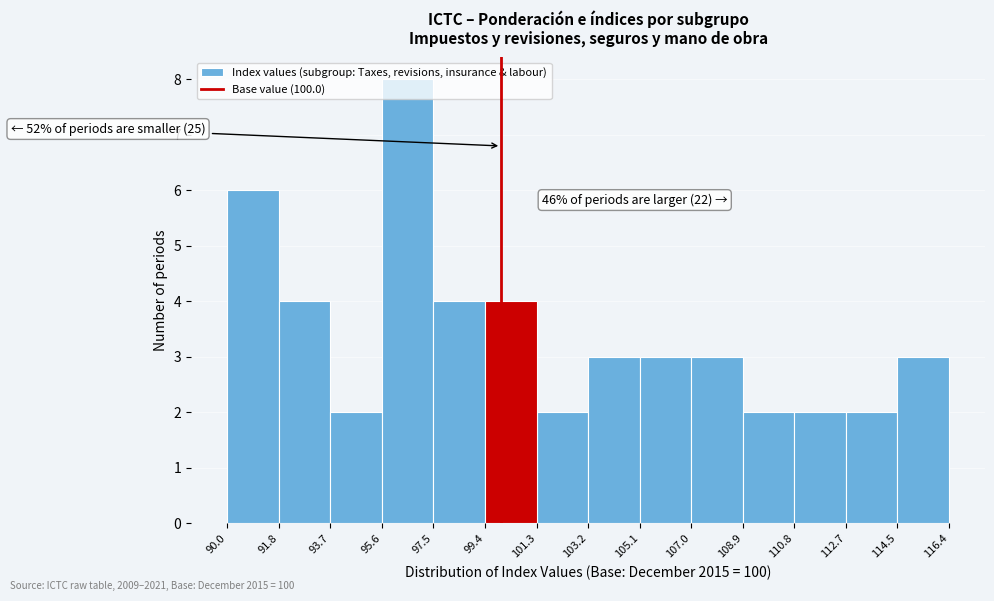

Which range on the x-axis has the tallest bar?

95.6 to 97.5